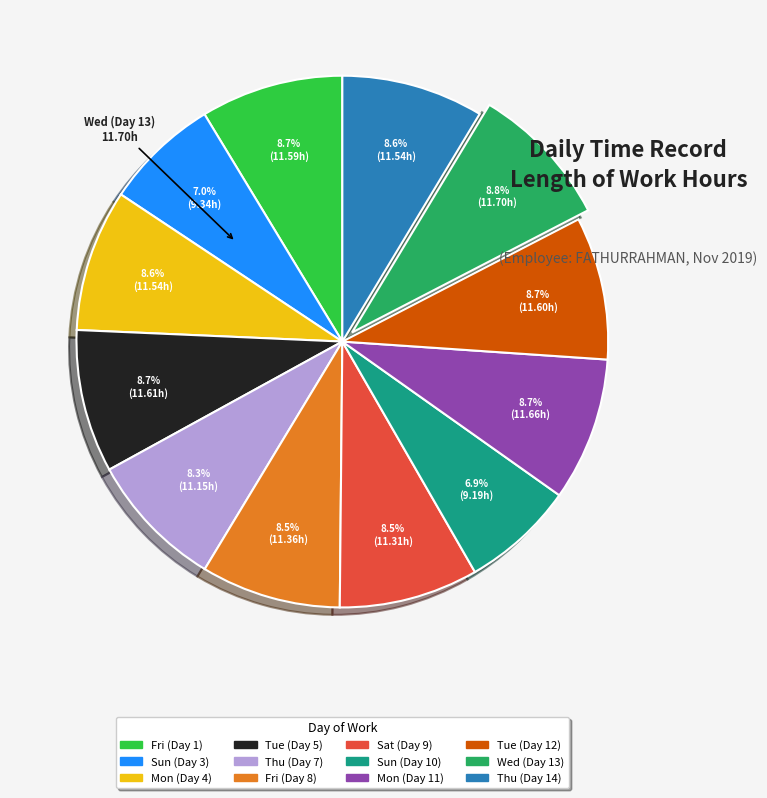

Approximately how many times larger is the value at Tue (Day 12) compared to Wed (Day 13)?

1.0